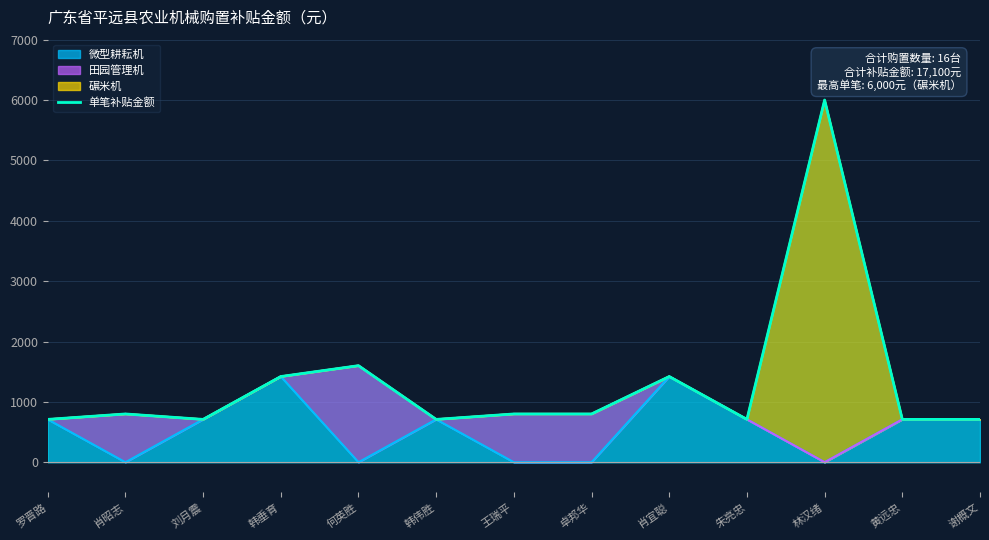

Reading left to right, list all the values displayed in this chart.

710	800	710	1420	1600	710	800	800	1420	710	6000	710	710